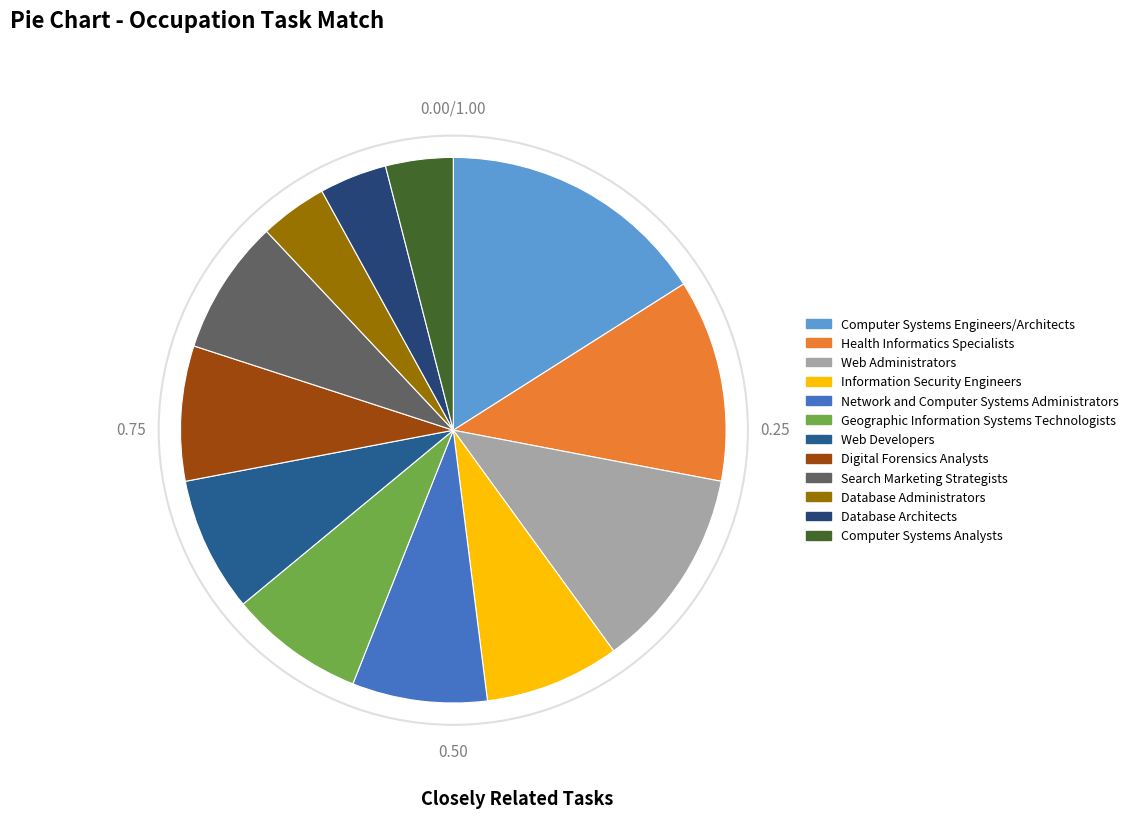

Combined, what portion of the pie is Web Developers and Health Informatics Specialists?

20.0%